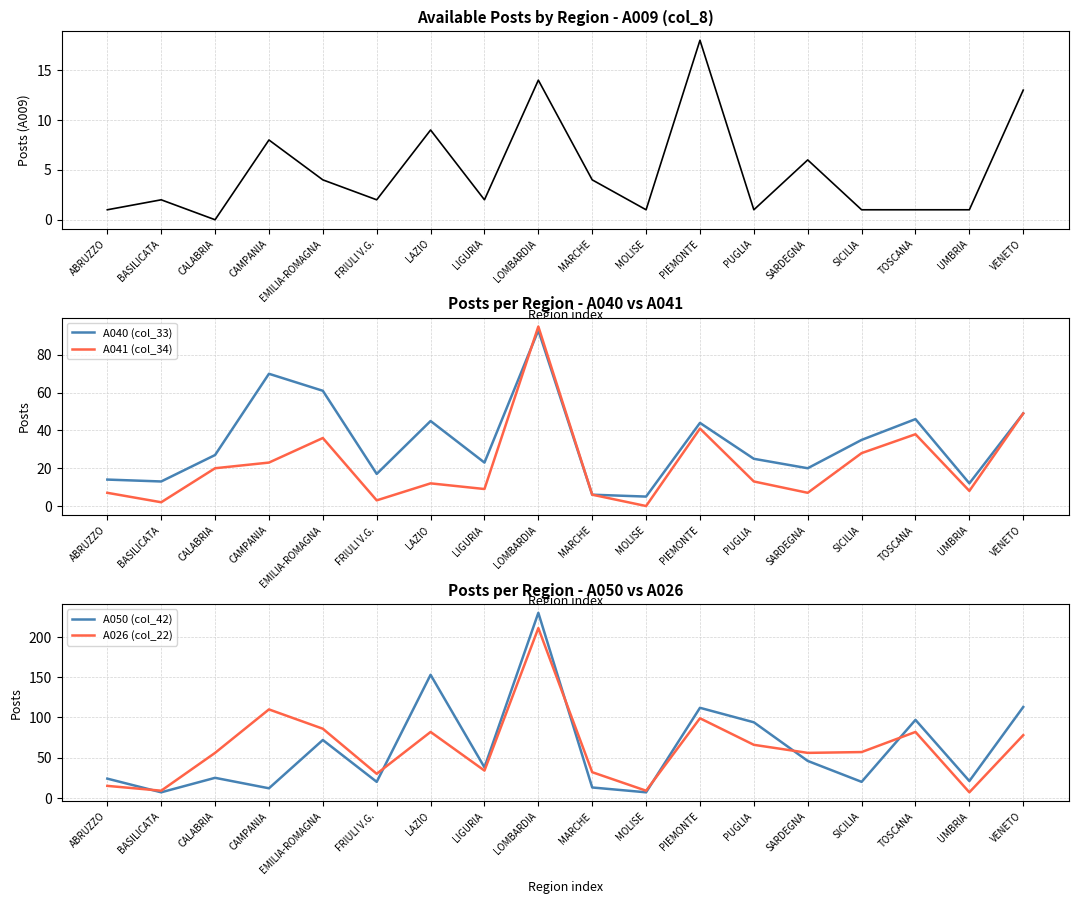

Which has a higher value, MOLISE or PUGLIA?

MOLISE